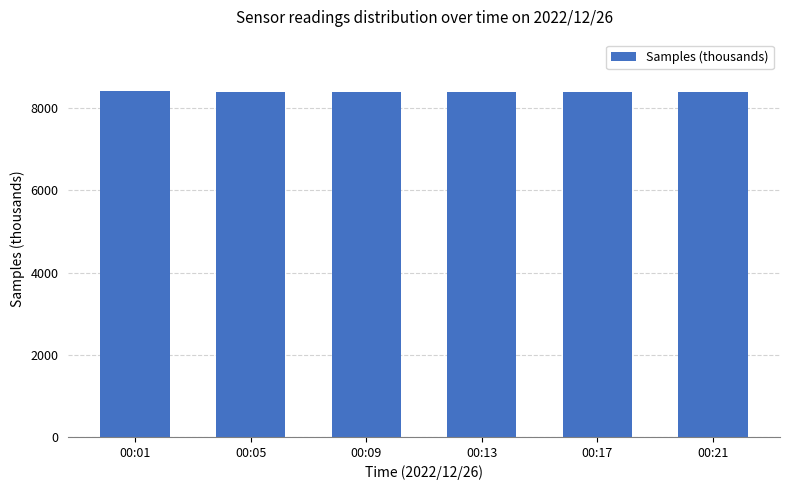

What is the value of the 5th bar from the left?

8386.9